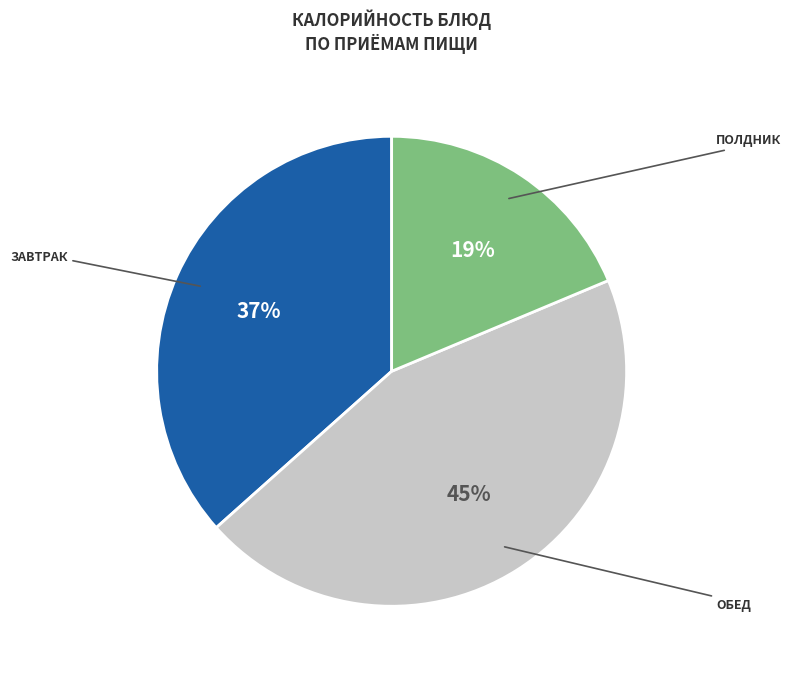

Count the number of slices in the pie.

3